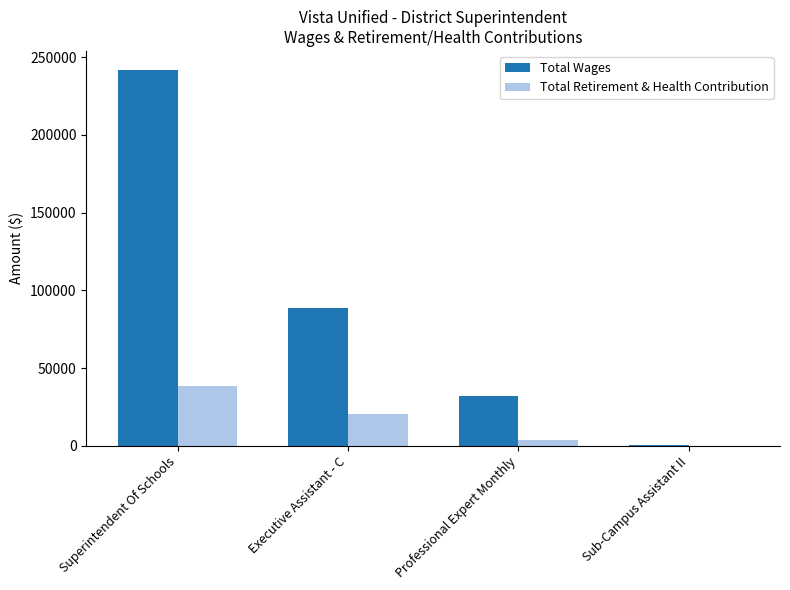

How many categories are shown in the chart?

4